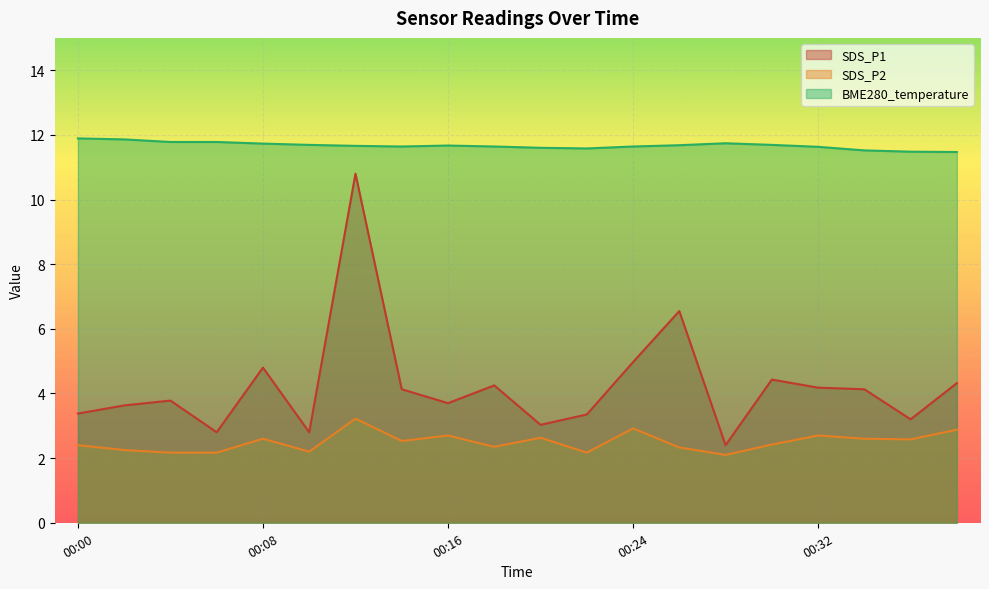

Reading left to right, list all the values displayed in this chart.

SDS_P1: 3.4	3.6	3.8	2.8	4.8	2.8	10.8	4.1	3.7	4.2	3.0	3.4	5.0	6.5	2.4	4.4	4.2	4.1	3.2	4.3
SDS_P2: 2.4	2.2	2.2	2.2	2.6	2.2	3.2	2.5	2.7	2.4	2.6	2.2	2.9	2.3	2.1	2.4	2.7	2.6	2.6	2.9
BME280_temperature: 11.9	11.9	11.8	11.8	11.7	11.7	11.7	11.6	11.7	11.6	11.6	11.6	11.6	11.7	11.7	11.7	11.6	11.5	11.5	11.5